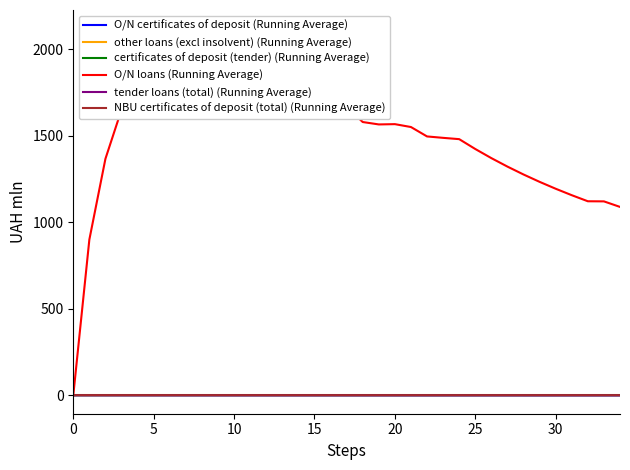

Count the number of categories in the chart.

35